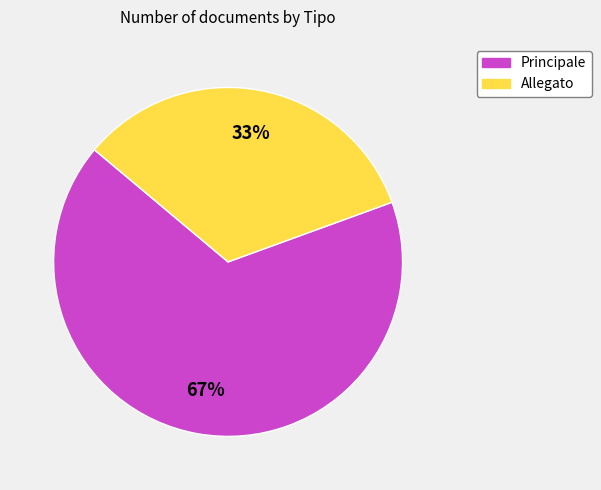

To the nearest percent, what is the combined percentage of Principale and Allegato?

100%